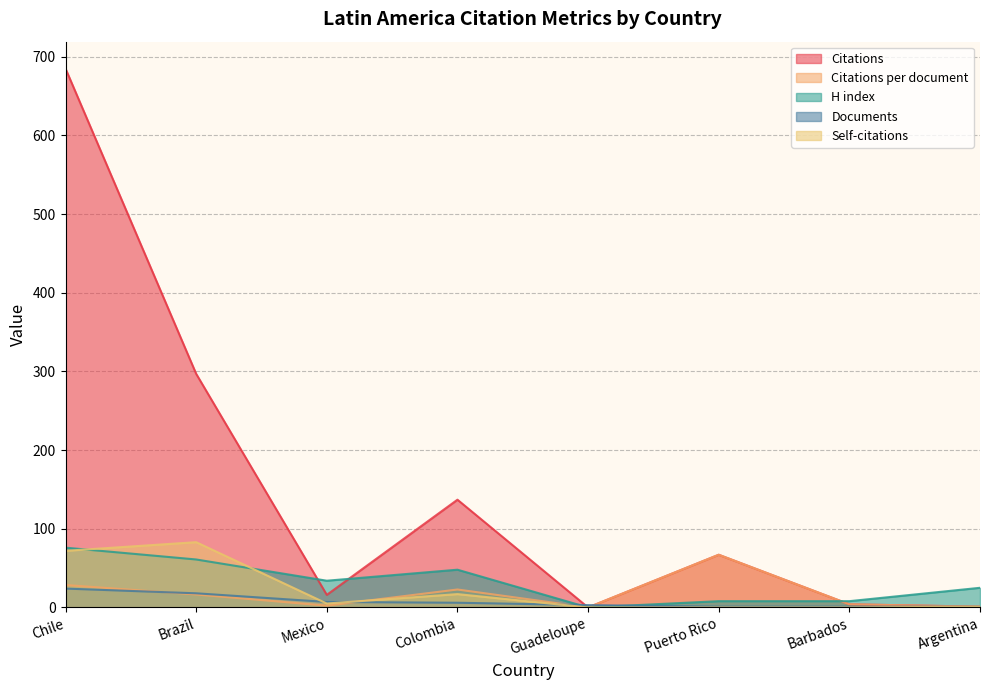

True or false: Documents and H index cross at least once.

True